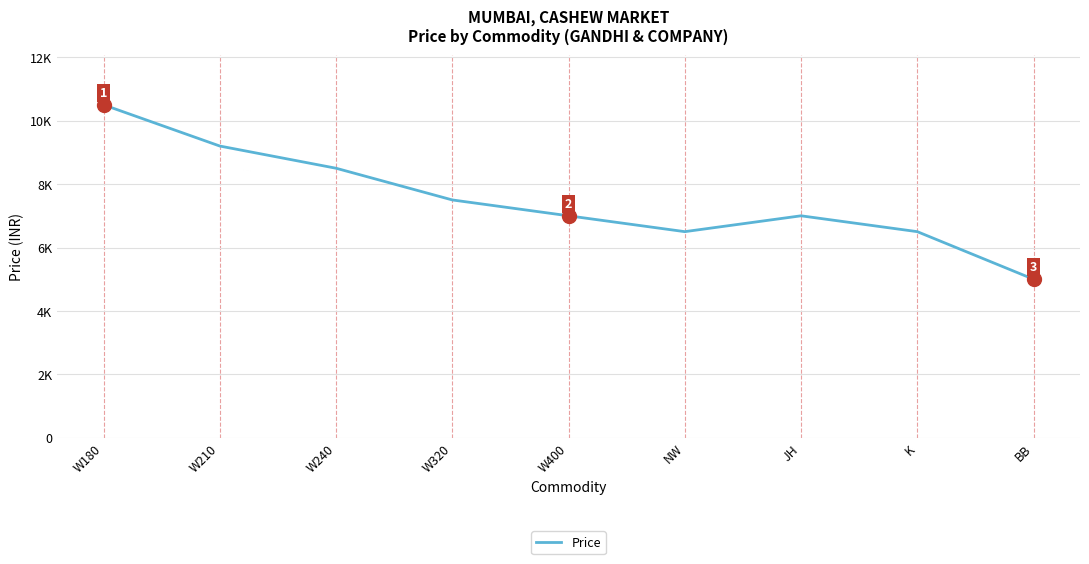

Where is the first local maximum?

JH